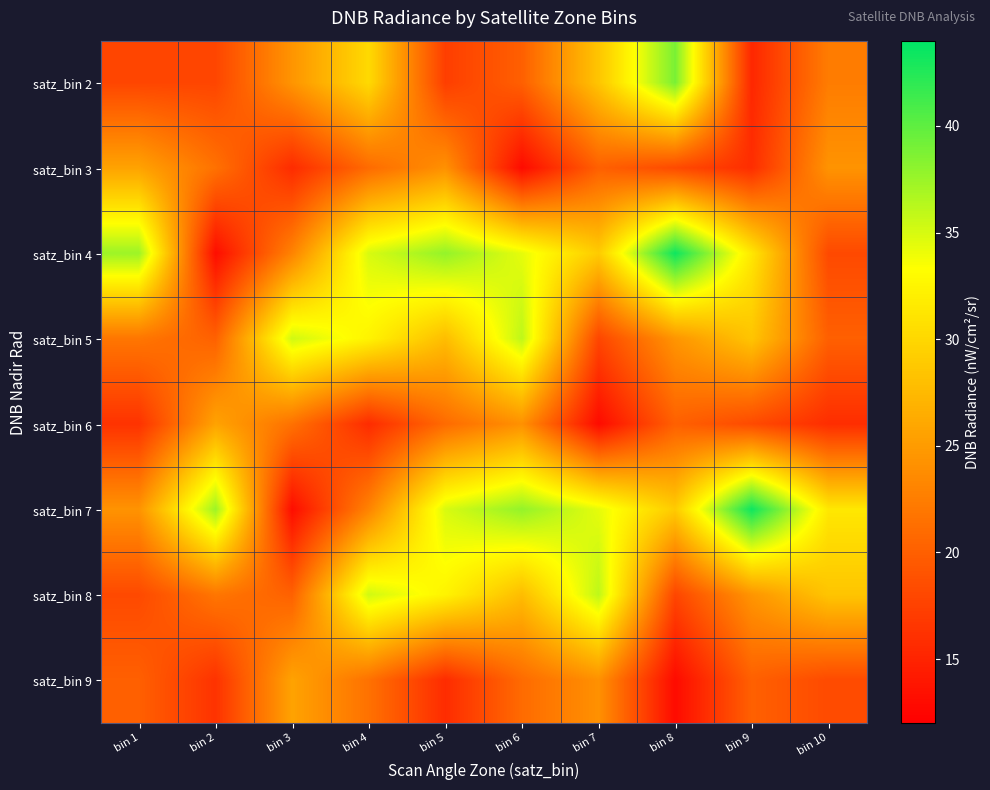

What is the difference between the highest and lowest values at bin 2?

24.3